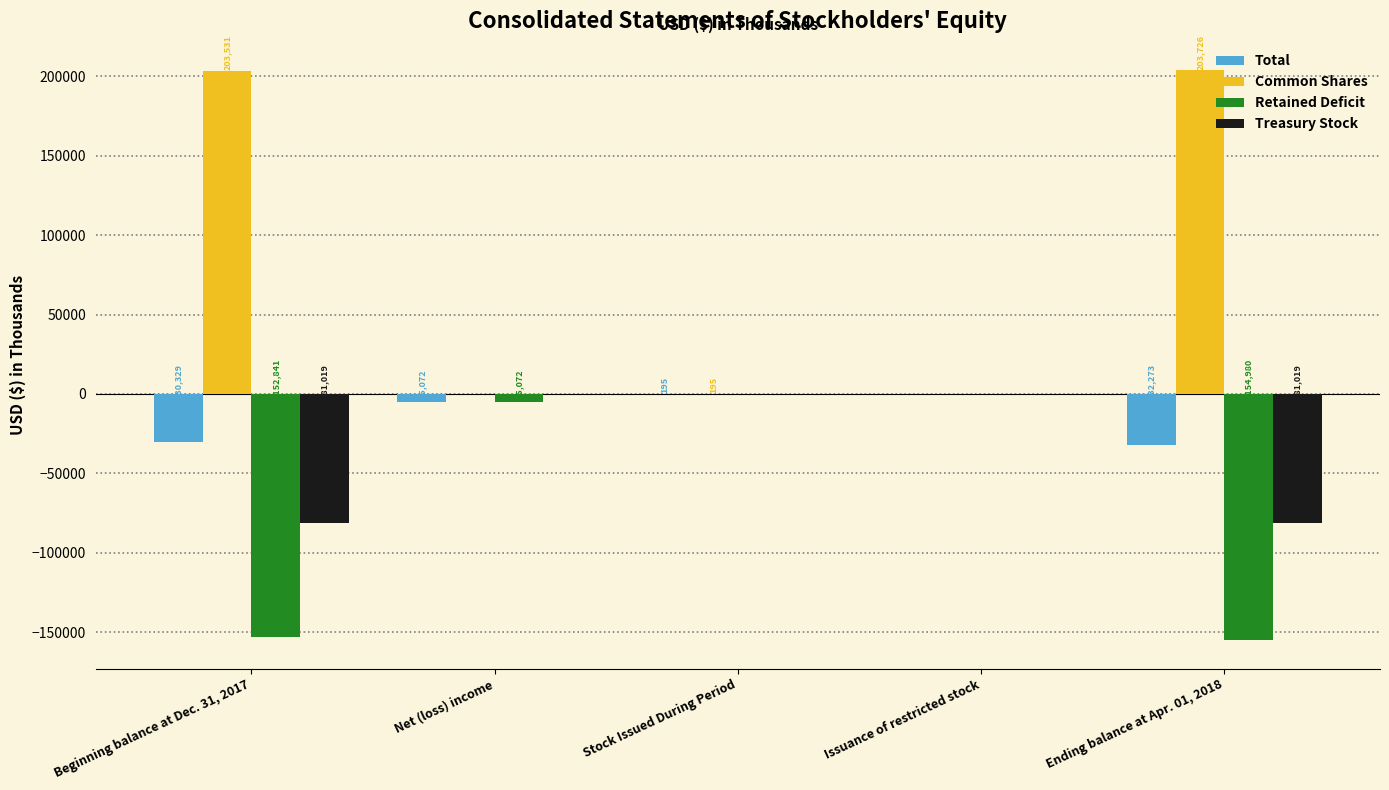

At which label does Common Shares first exceed 195?

Beginning balance at Dec. 31, 2017